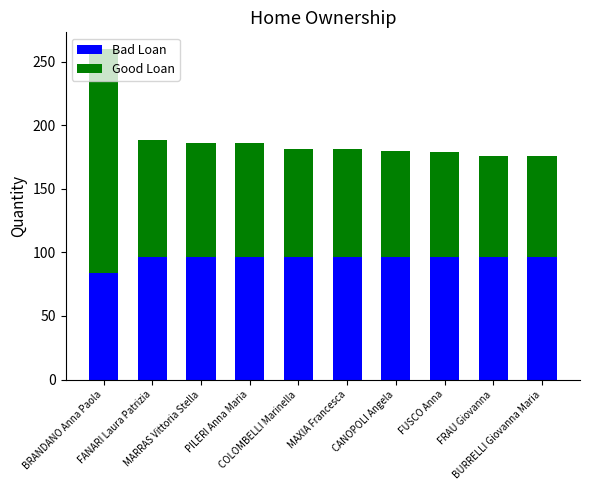

What is the difference between the maximum and minimum values in the Bad Loan series?

12